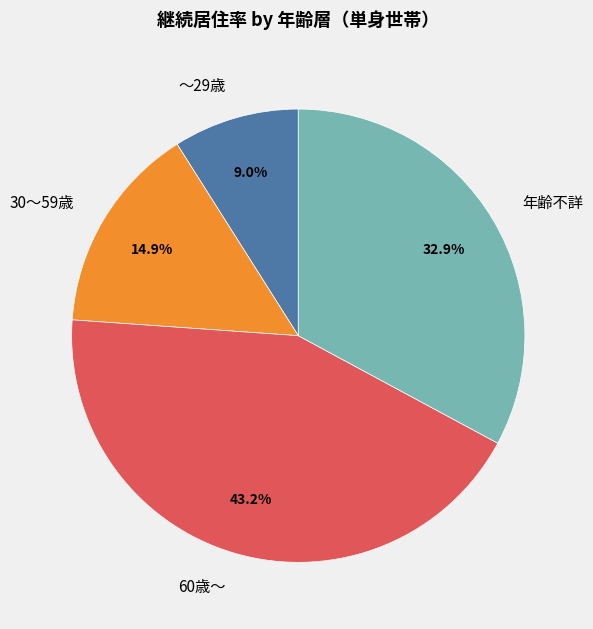

How many slices are in this pie chart?

4